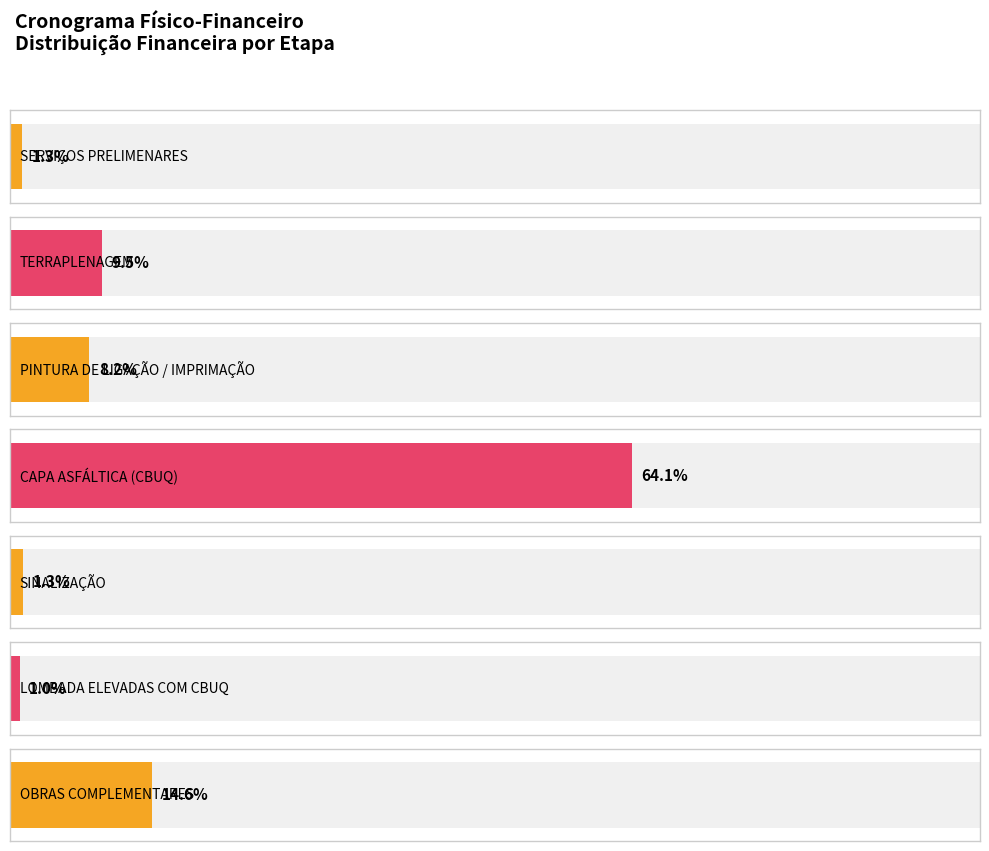

Rank the categories by value from highest to lowest.

CAPA ASFÁLTICA (CBUQ), OBRAS COMPLEMENTARES, TERRAPLENAGEM, PINTURA DE LIGAÇÃO / IMPRIMAÇÃO, SINALIZAÇÃO, SERVIÇOS PRELIMENARES, LOMBADA ELEVADAS COM CBUQ